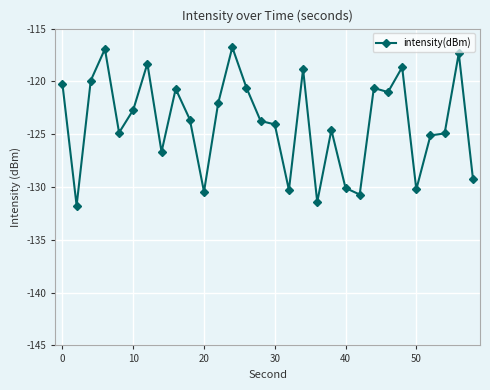

What is the value of the 30th point from the left?

-129.2